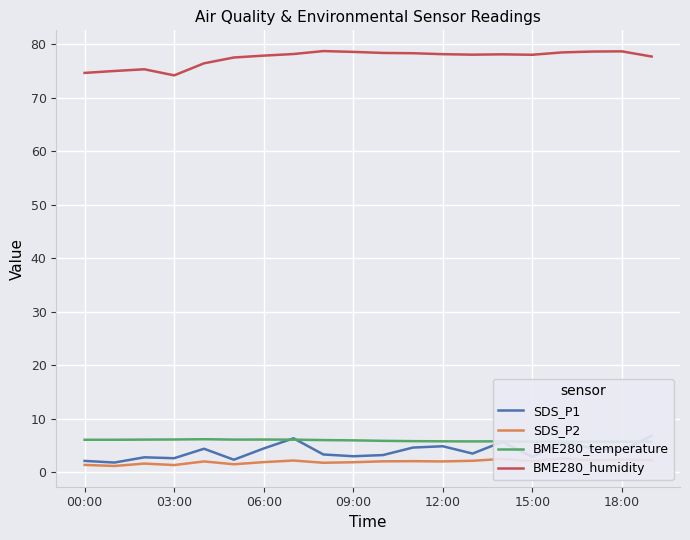

Where is SDS_P1 nearest to the value 4?

18:00